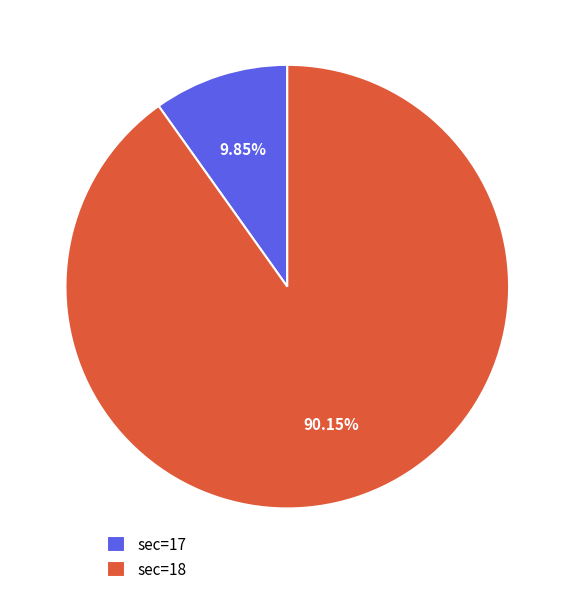

Rank the categories by value from highest to lowest.

sec=18, sec=17